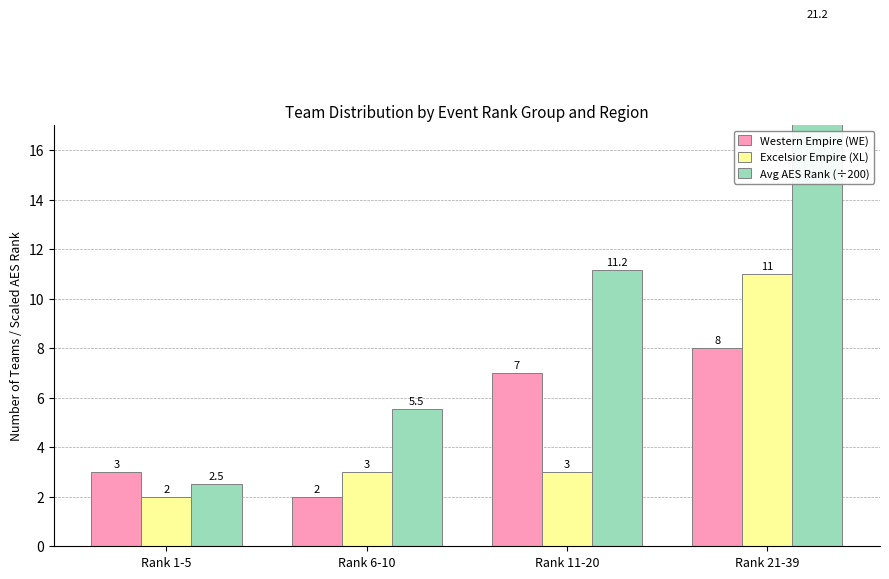

What is the label of the 2nd bar from the left?

Rank 6-10